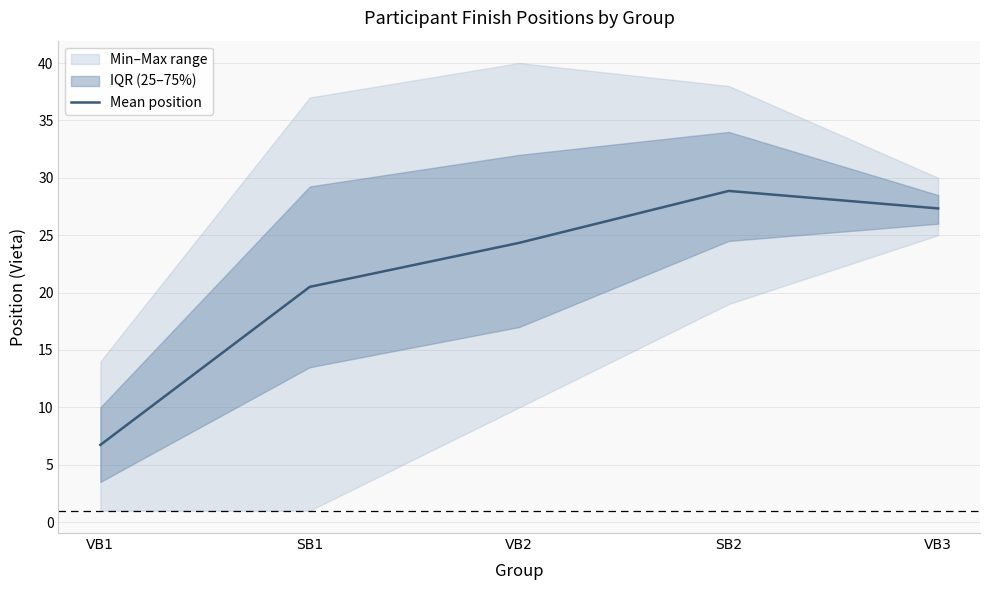

How many points are higher than both their immediate neighbors (excluding endpoints)?

1